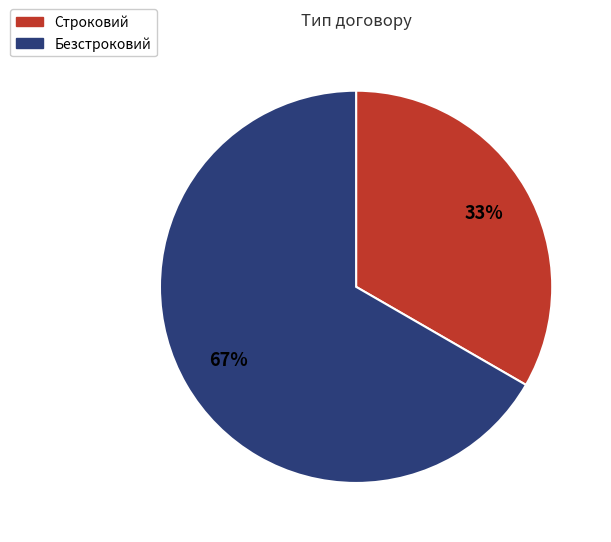

Which slice represents more than half of the pie?

Безстроковий